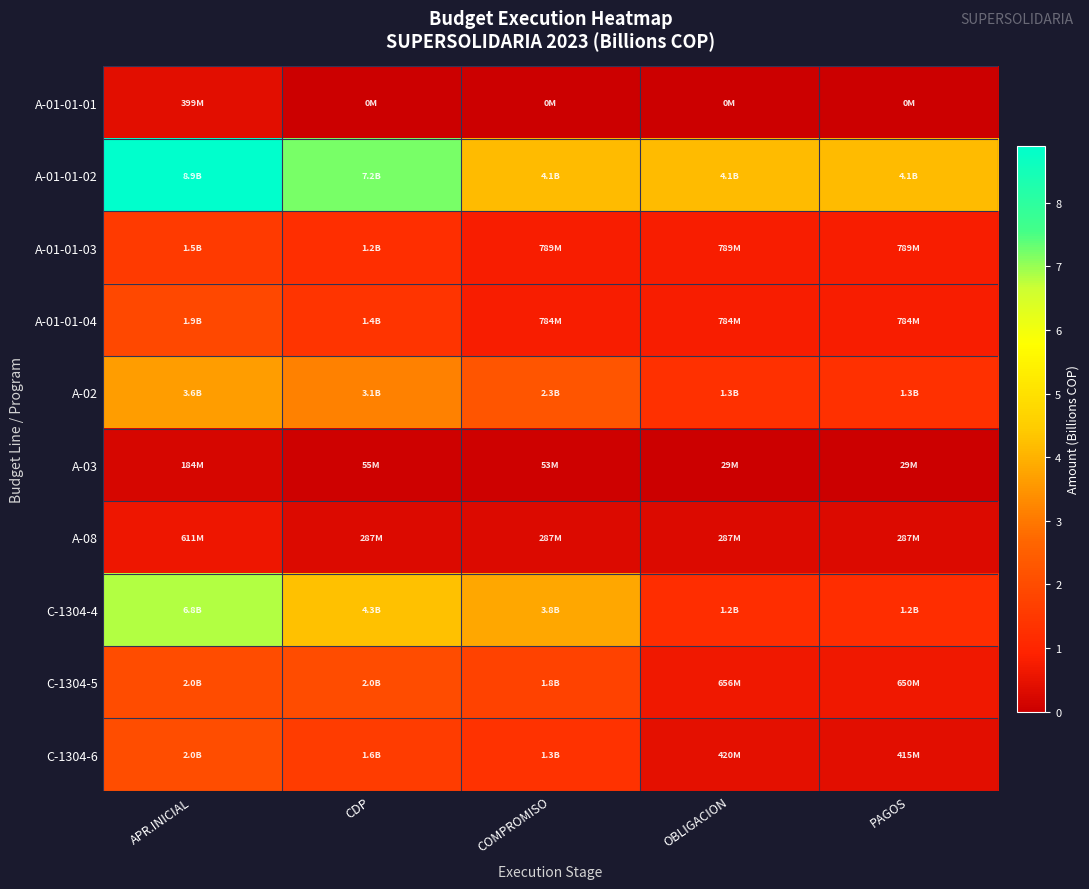

Which series has the largest total across all categories?

A-01-01-02